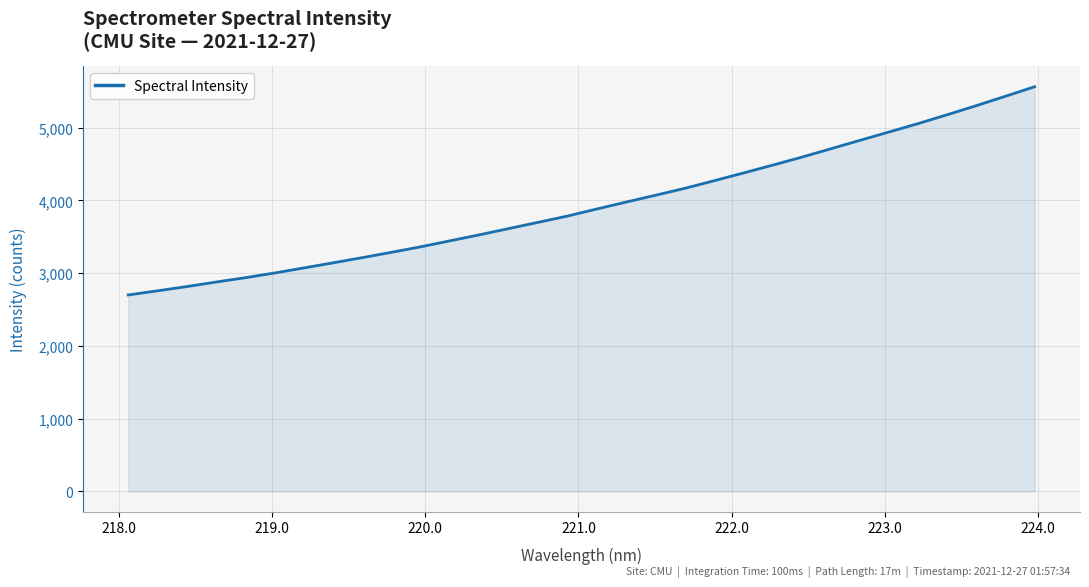

Does the chart have visible grid lines?

Yes